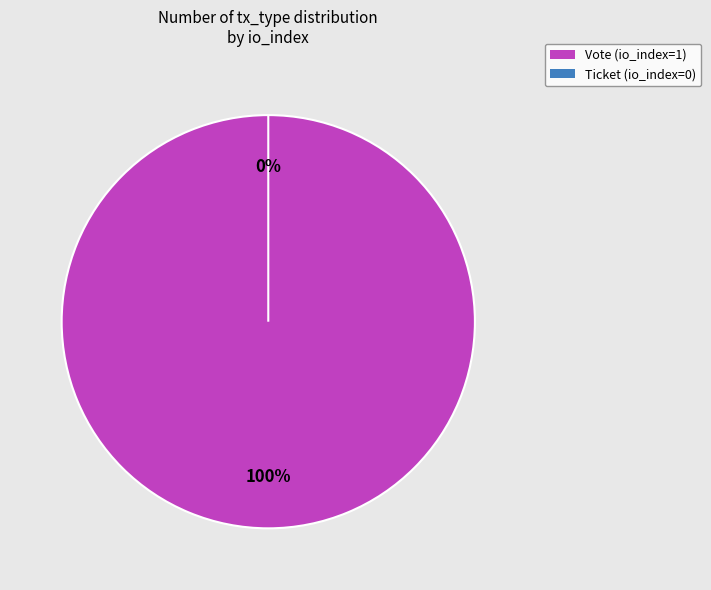

To the nearest percent, what is the combined percentage of Vote and Ticket?

100%